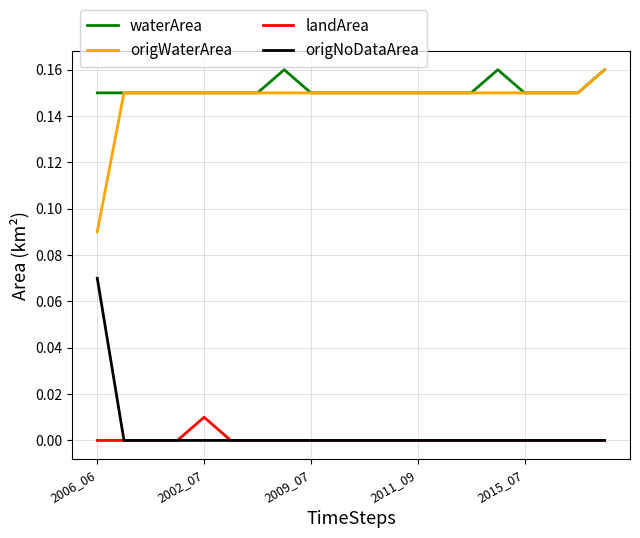

What are all the series names shown in the legend?

waterArea, origWaterArea, landArea, origNoDataArea